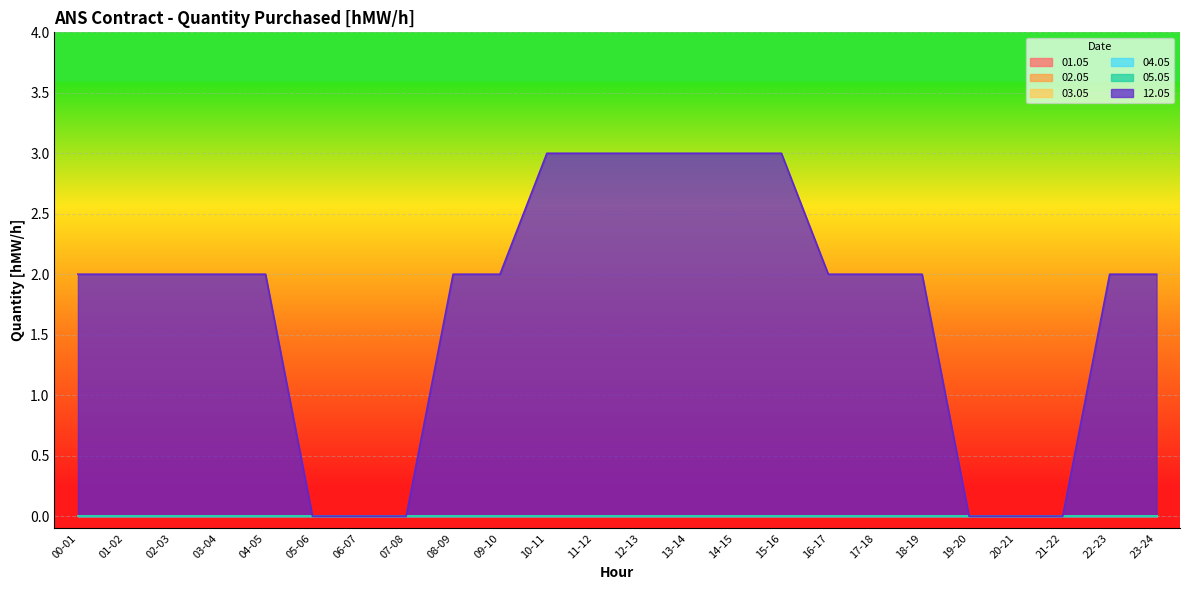

Reading left to right, what are all the values shown in this chart?

01.05: 0	0	0	0	0	0	0	0	0	0	0	0	0	0	0	0	0	0	0	0	0	0	0	0
02.05: 0	0	0	0	0	0	0	0	0	0	0	0	0	0	0	0	0	0	0	0	0	0	0	0
03.05: 0	0	0	0	0	0	0	0	0	0	0	0	0	0	0	0	0	0	0	0	0	0	0	0
04.05: 0	0	0	0	0	0	0	0	0	0	0	0	0	0	0	0	0	0	0	0	0	0	0	0
05.05: 0	0	0	0	0	0	0	0	0	0	0	0	0	0	0	0	0	0	0	0	0	0	0	0
12.05: 2	2	2	2	2	0	0	0	2	2	3	3	3	3	3	3	2	2	2	0	0	0	2	2